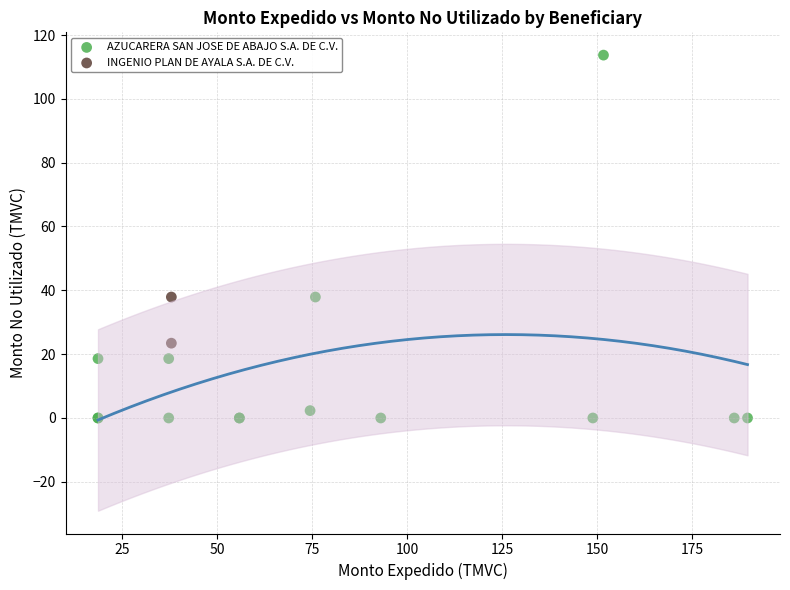

What are all the series names shown in the legend?

AZUCARERA SAN JOSE DE ABAJO S.A. DE C.V., INGENIO PLAN DE AYALA S.A. DE C.V.